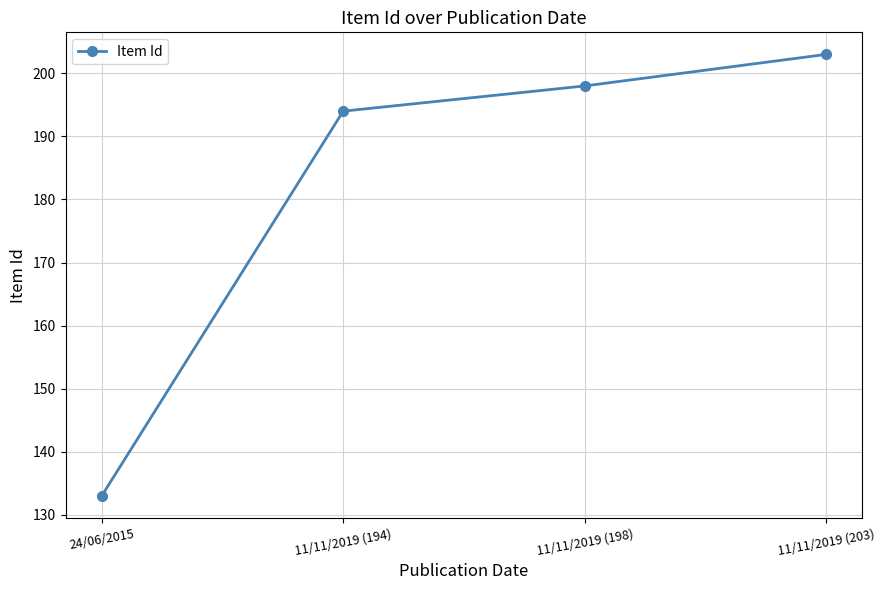

What is the difference between the maximum and minimum values?

70